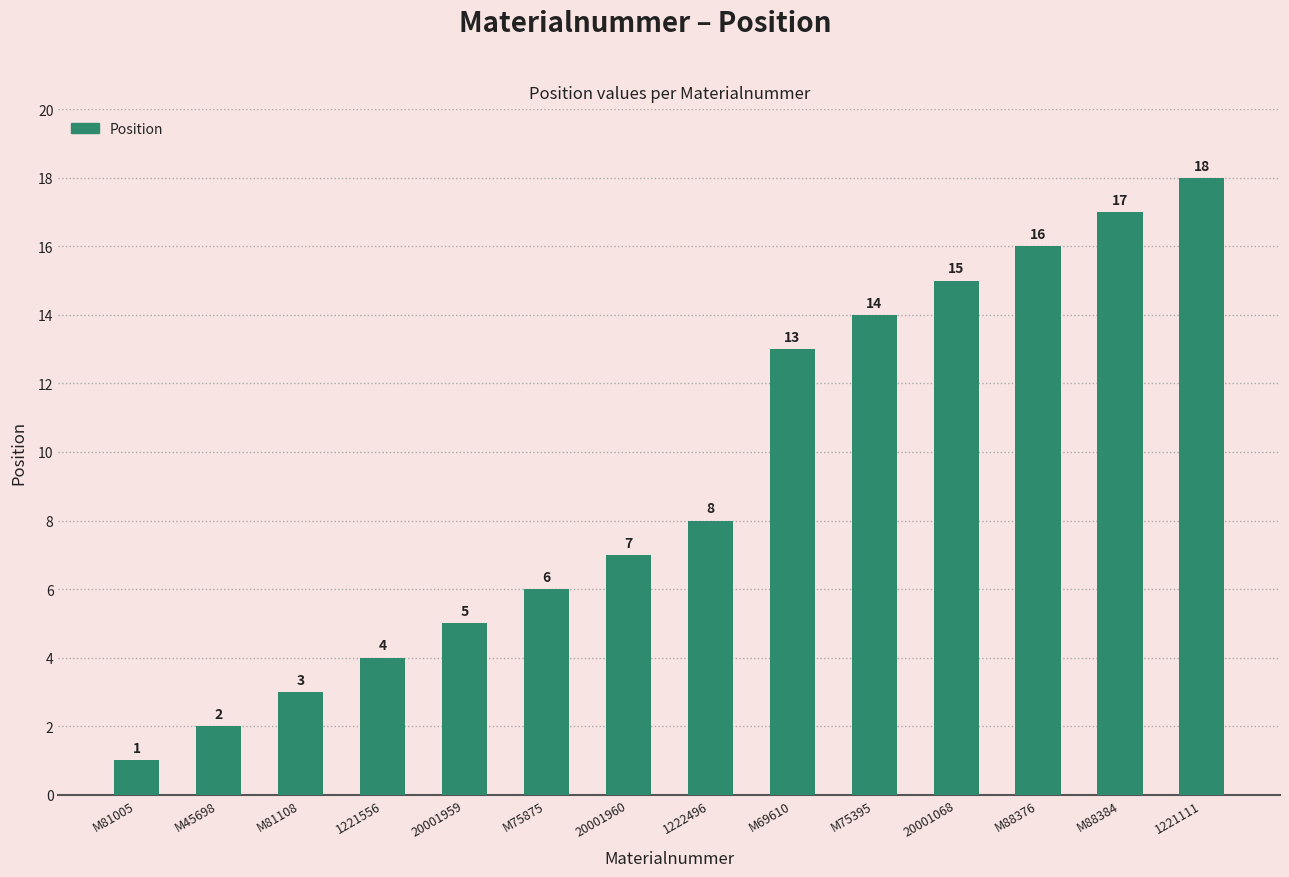

What is the ratio of the value at M88376 to the value at 1222496?

2.0